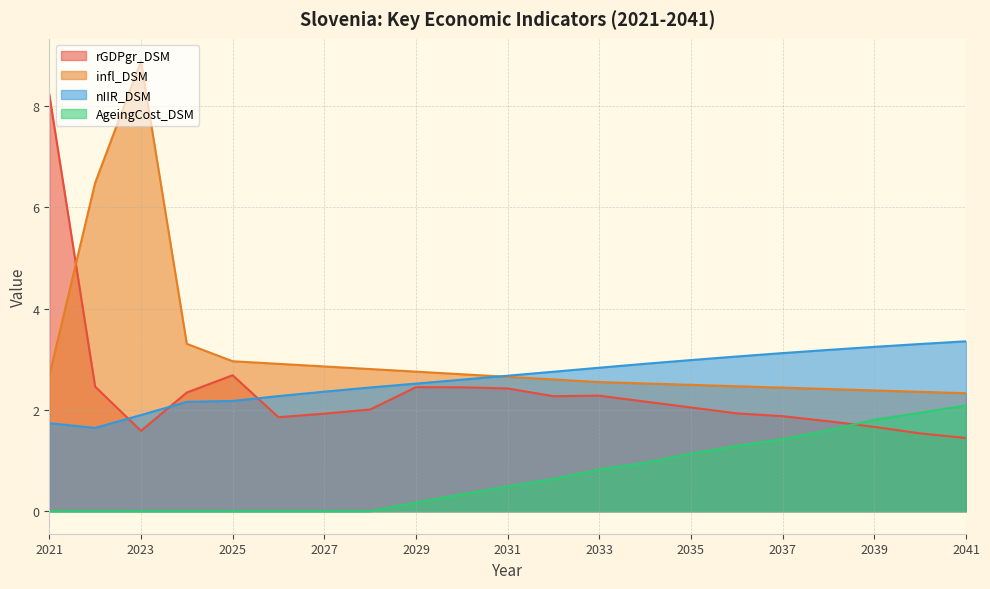

What is the sum of all nIIR_DSM values?

55.2